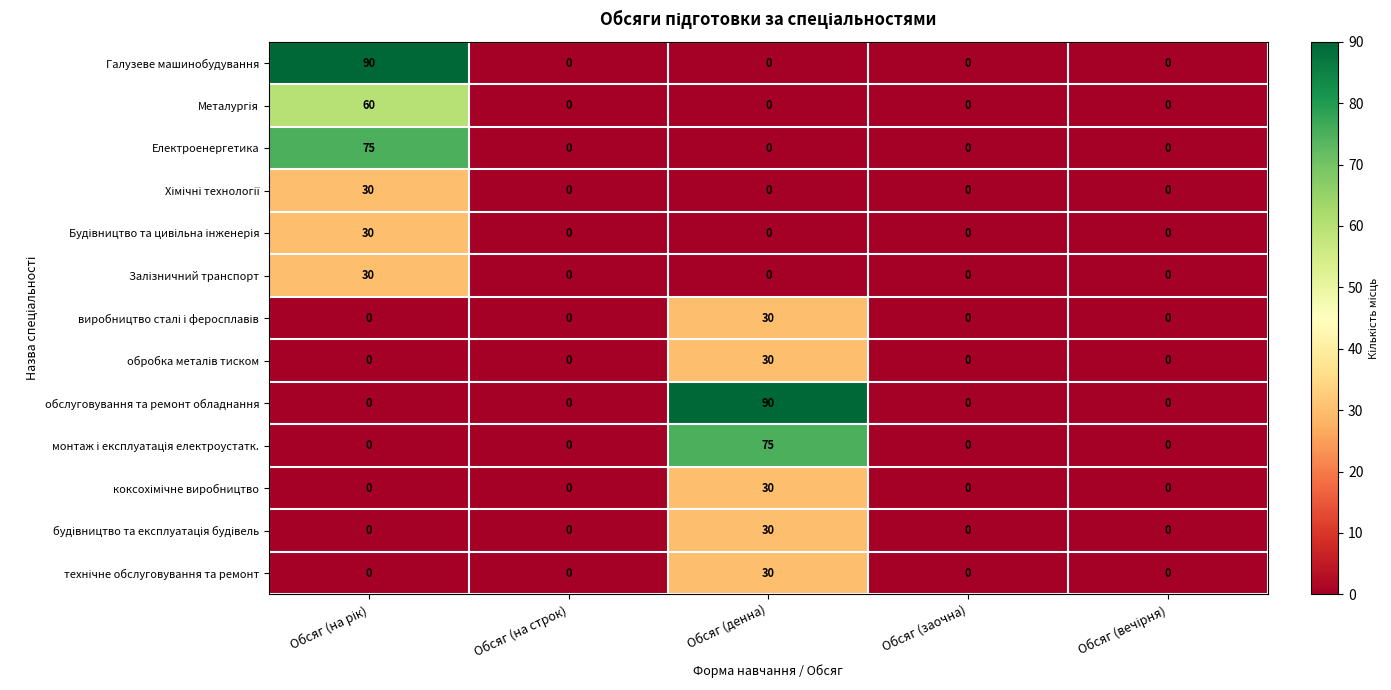

What is the spread (max minus min) of values at Обсяг (денна)?

90